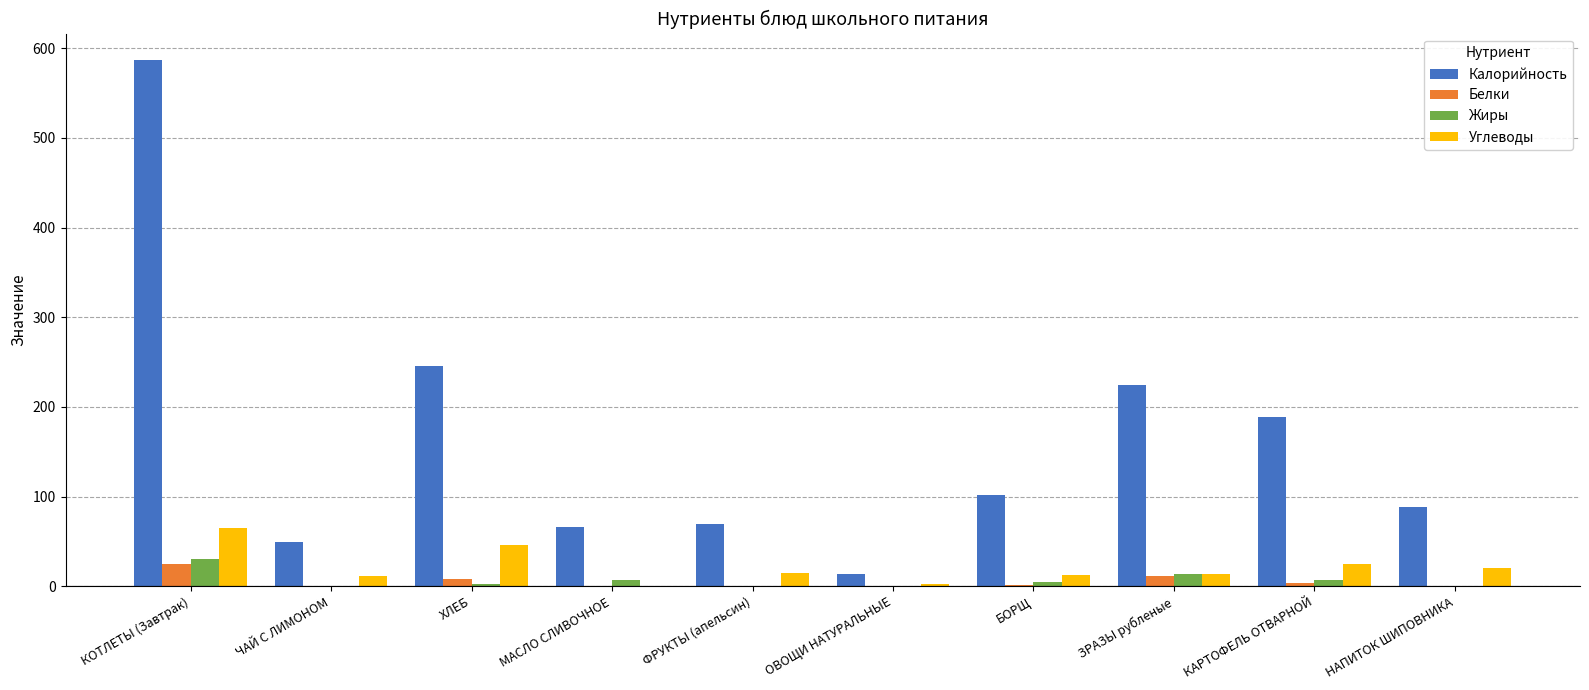

The Белки series shows 0.6 at ФРУКТЫ (апельсин). True or false?

True